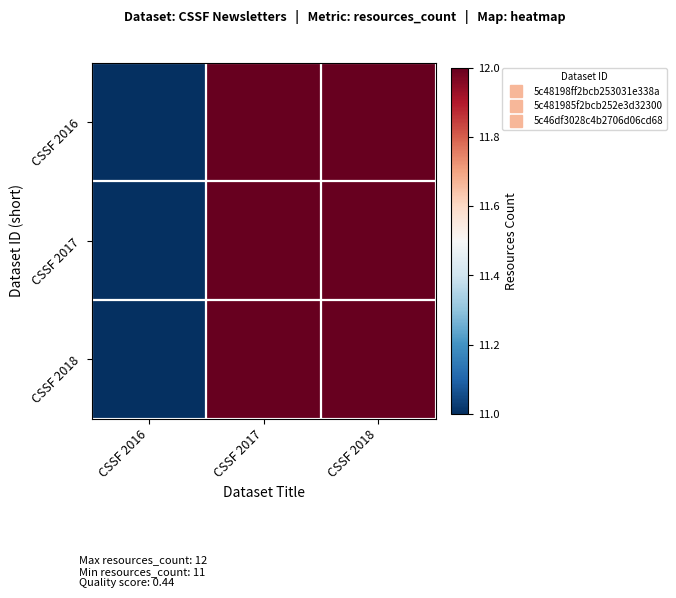

At how many categories does at least one series exceed 11?

2